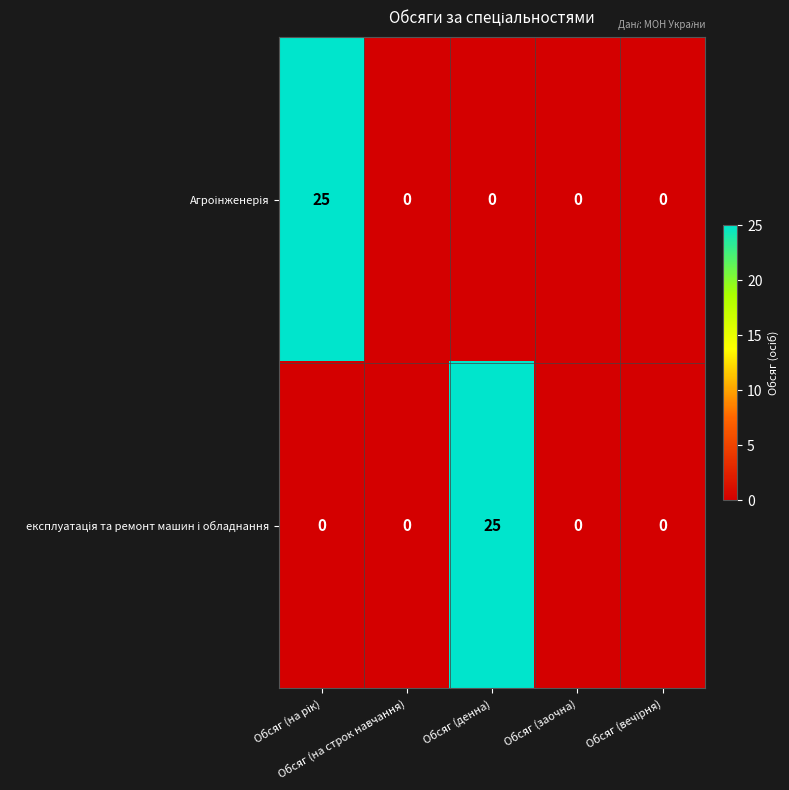

What is the greatest value displayed?

25